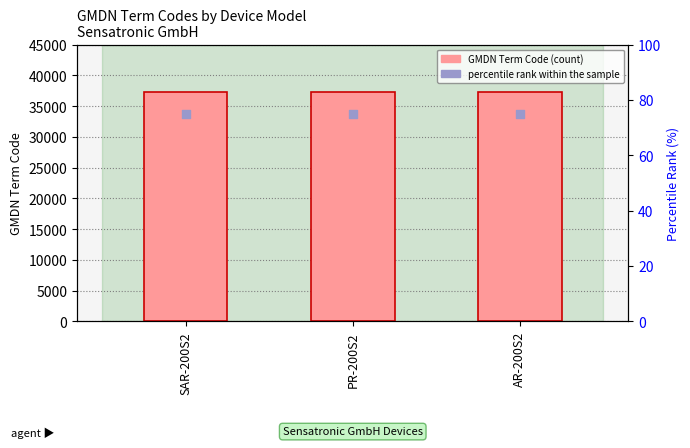

Which series has the largest total across all categories?

GMDN Term Code